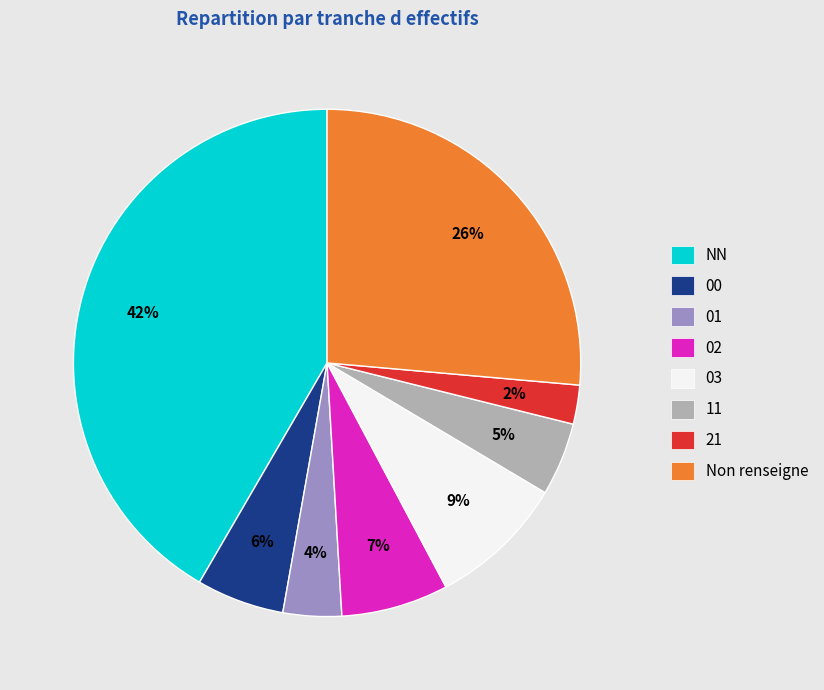

To the nearest percent, what is the average slice percentage?

12%